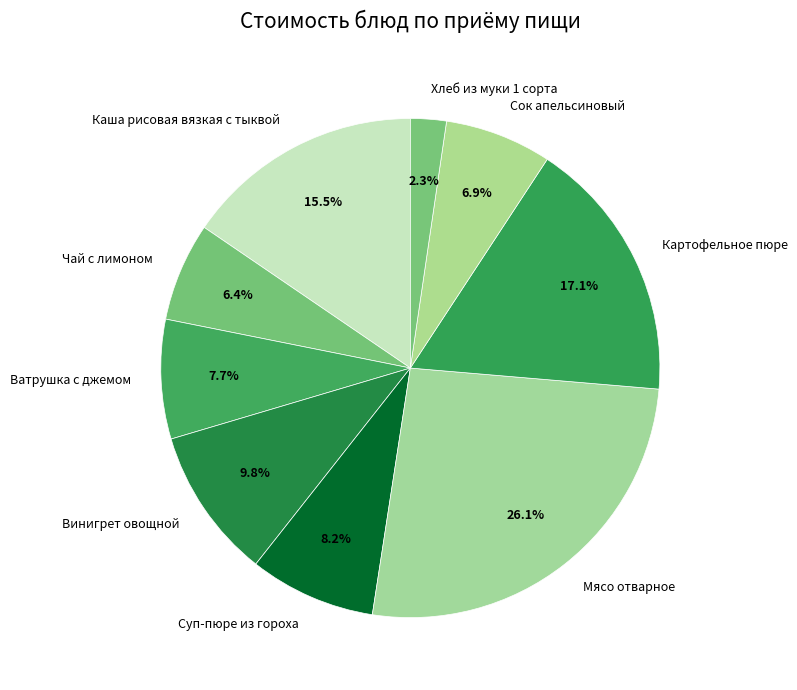

Count the number of slices in the pie.

9